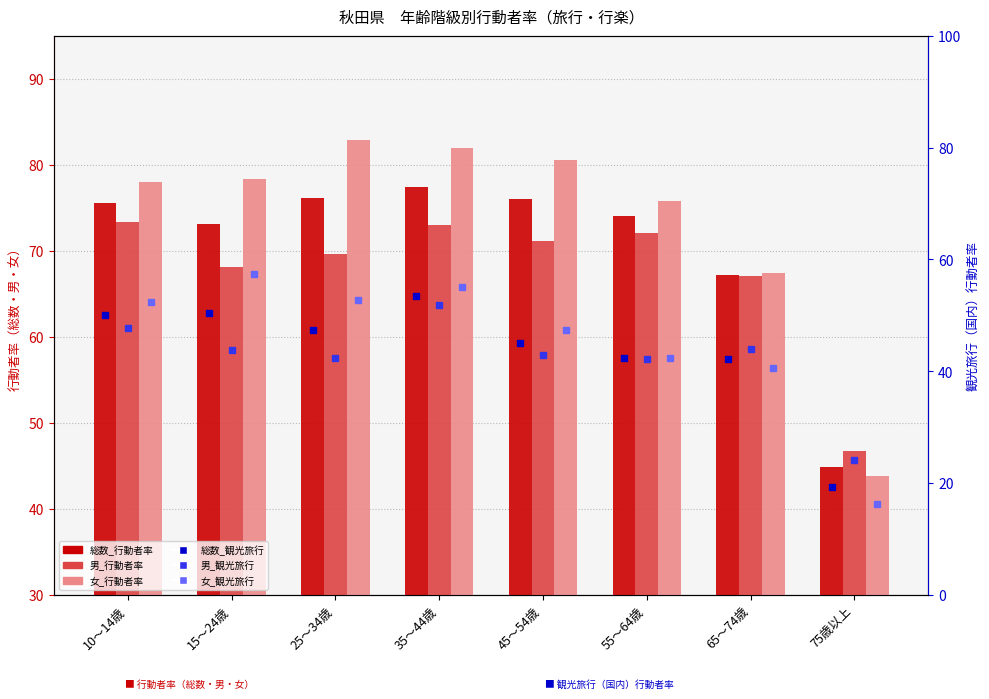

Count the number of data series in this chart.

6